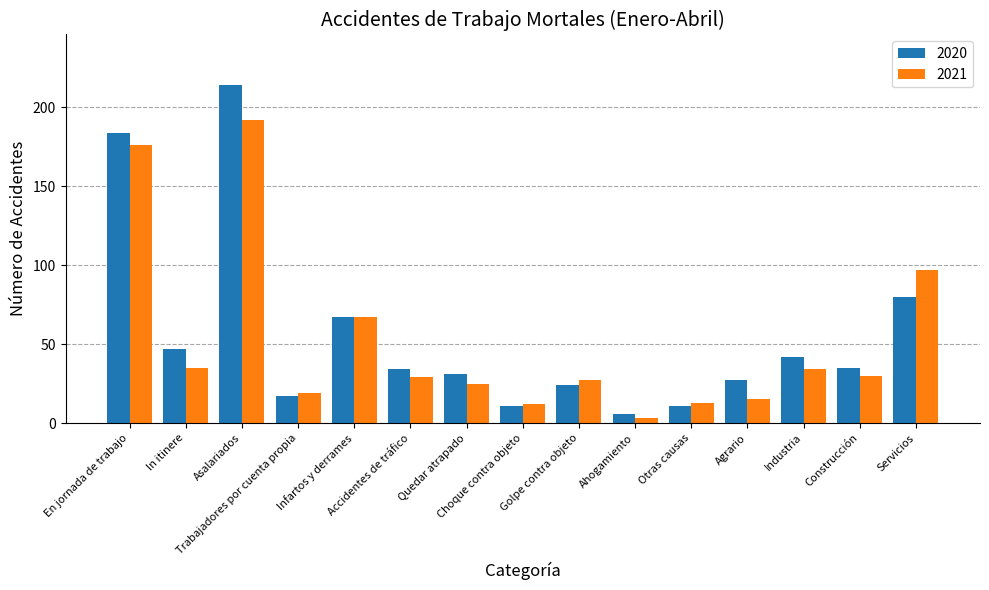

At which label does 2020 first exceed 34?

En jornada de trabajo